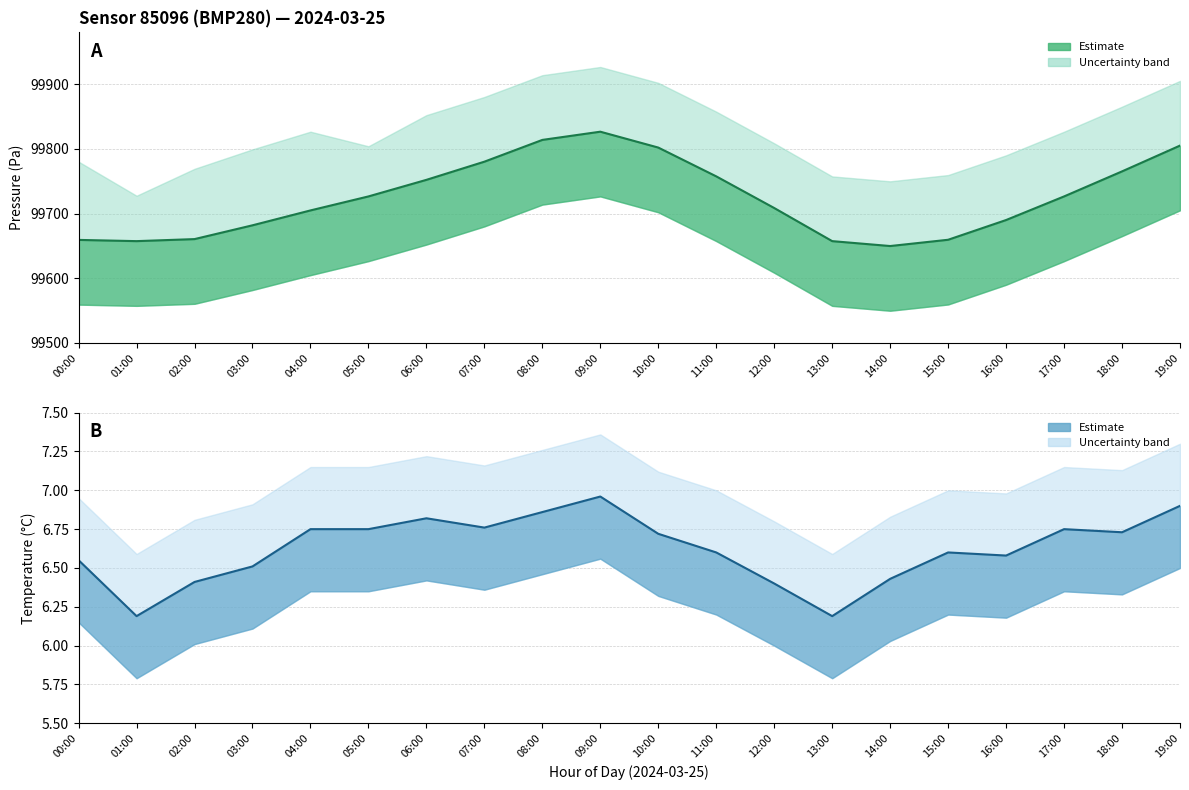

What is the difference between the second highest and minimum values in the pressure series?

164.0